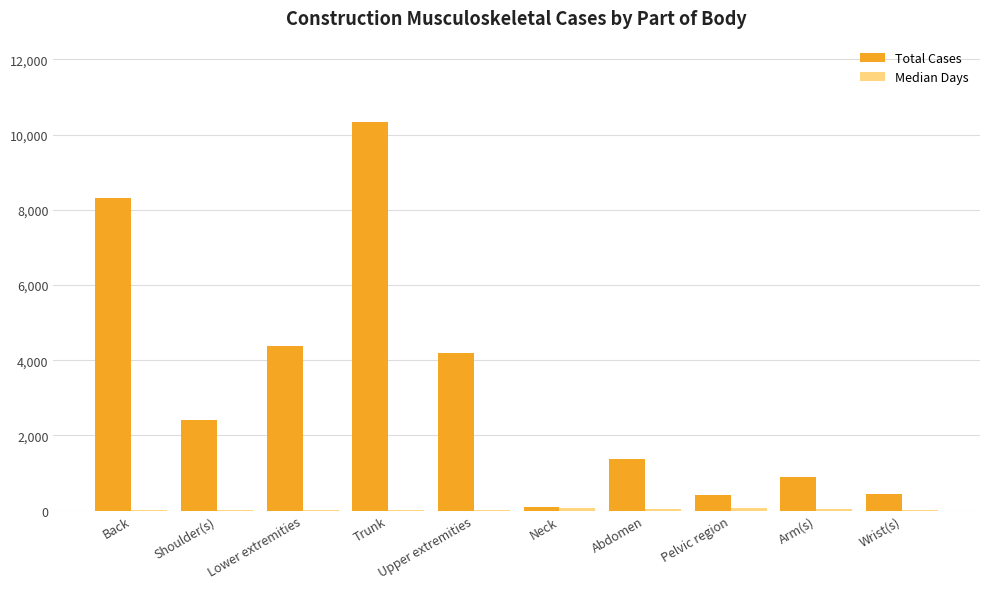

Are the bars grouped side by side (vs. stacked)?

Yes